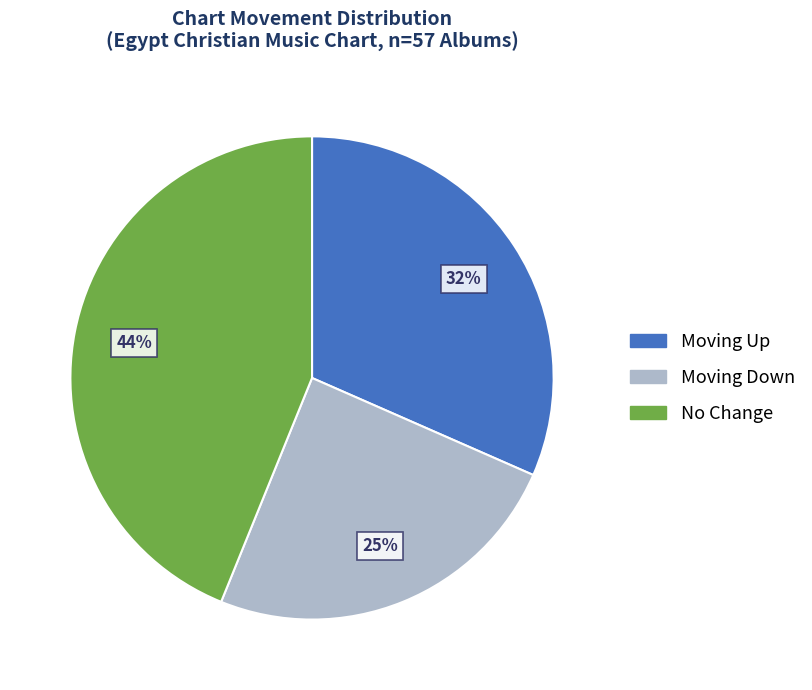

To the nearest percent, what is the difference between the largest and smallest slice percentages?

19%